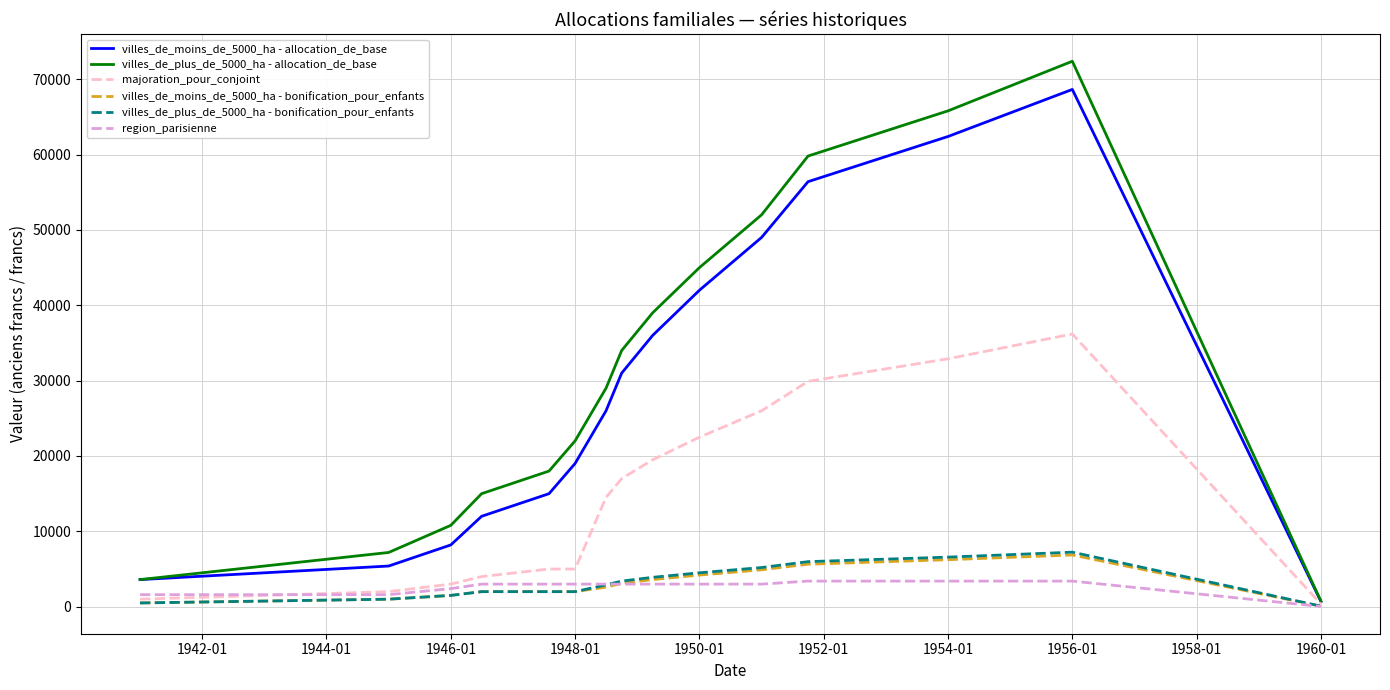

What is the highest value of the villes_de_moins_de_5000_ha - bonification_pour_enfants series?

6864.0